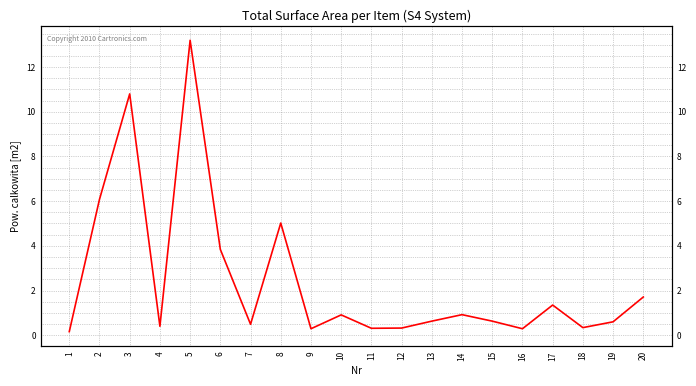

Reading left to right, transcribe all the data shown in this chart.

1=0.2	2=6.1	3=10.8	4=0.4	5=13.2	6=3.8	7=0.5	8=5.0	9=0.3	10=0.9	11=0.3	12=0.3	13=0.6	14=0.9	15=0.6	16=0.3	17=1.4	18=0.3	19=0.6	20=1.7